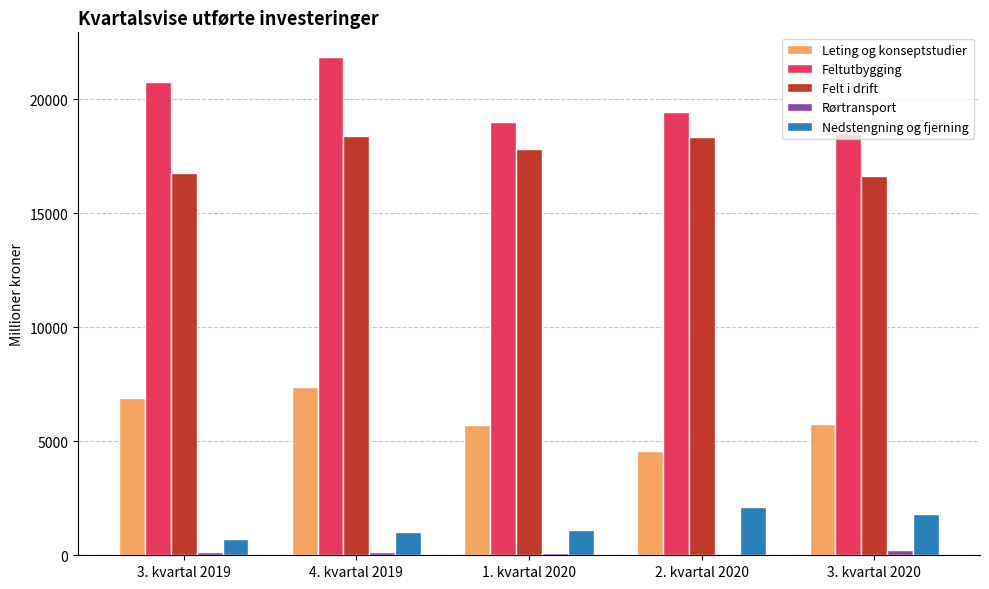

Is the value of Felt i drift at 2. kvartal 2020 greater than the value of Feltutbygging at 3. kvartal 2019?

No